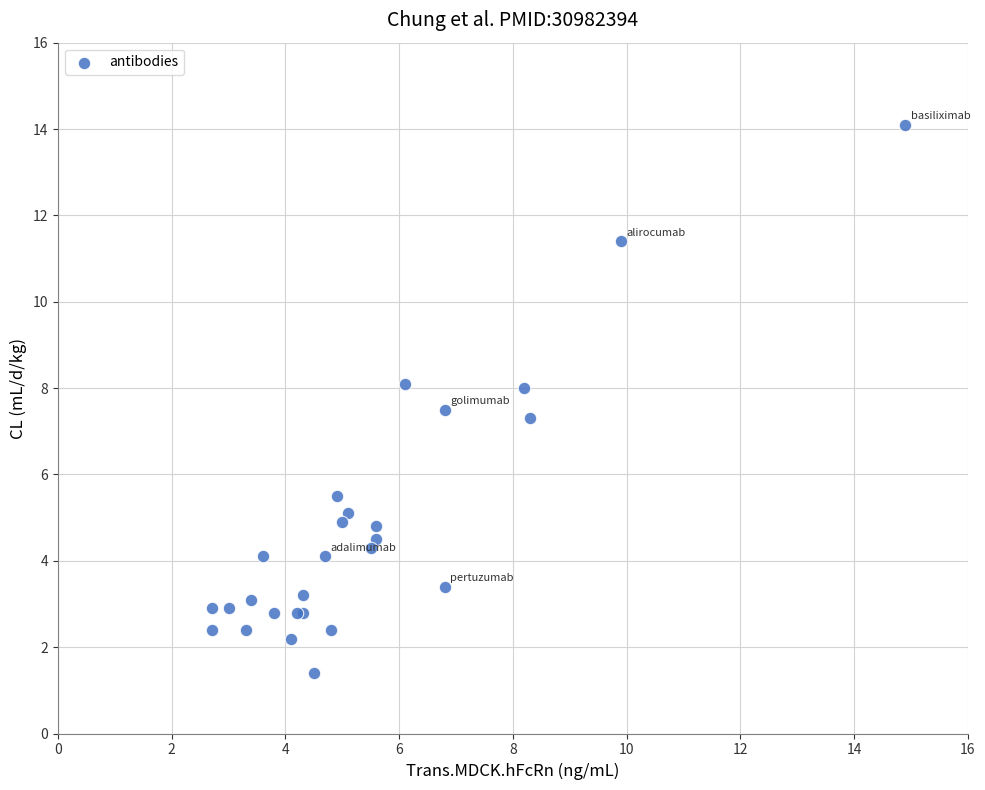

What Y value in the scatter plot is closest to 7?

7.3